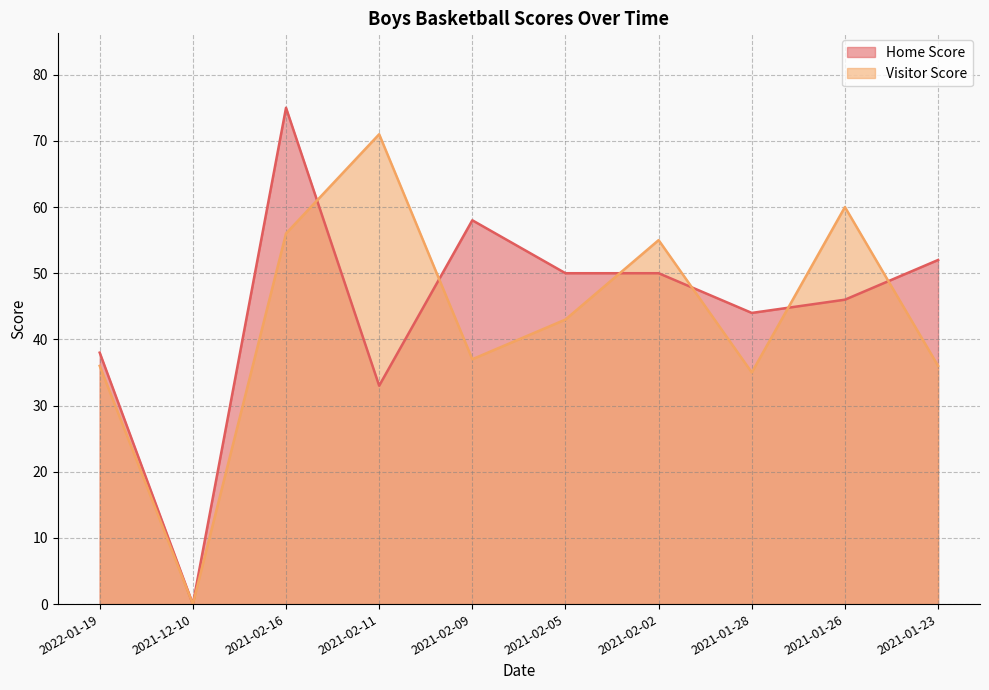

What is the total value across all series at 2021-02-11?

104